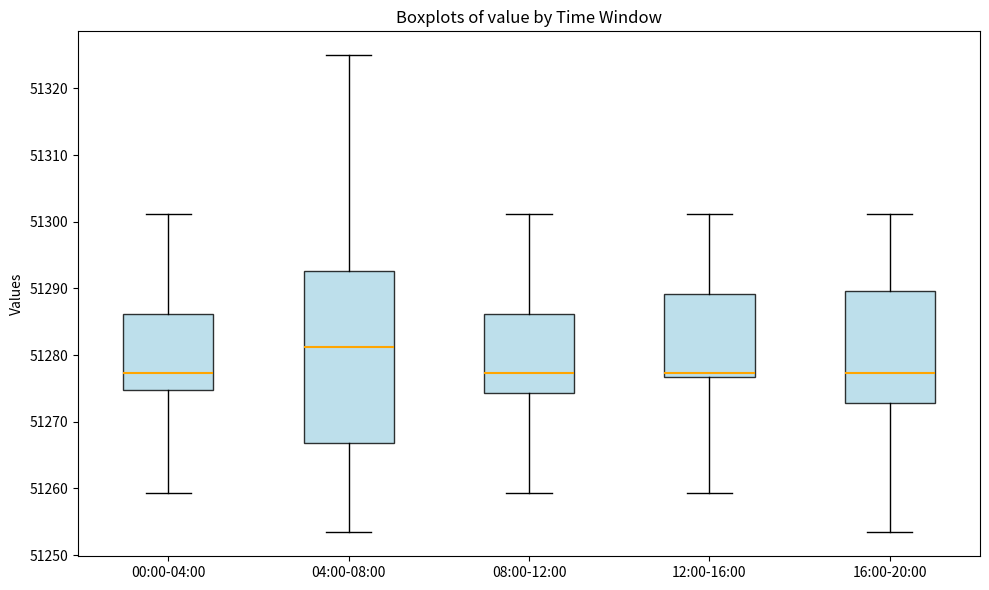

Comparing the boxes themselves (not the whiskers), which one is the tallest?

04:00-08:00